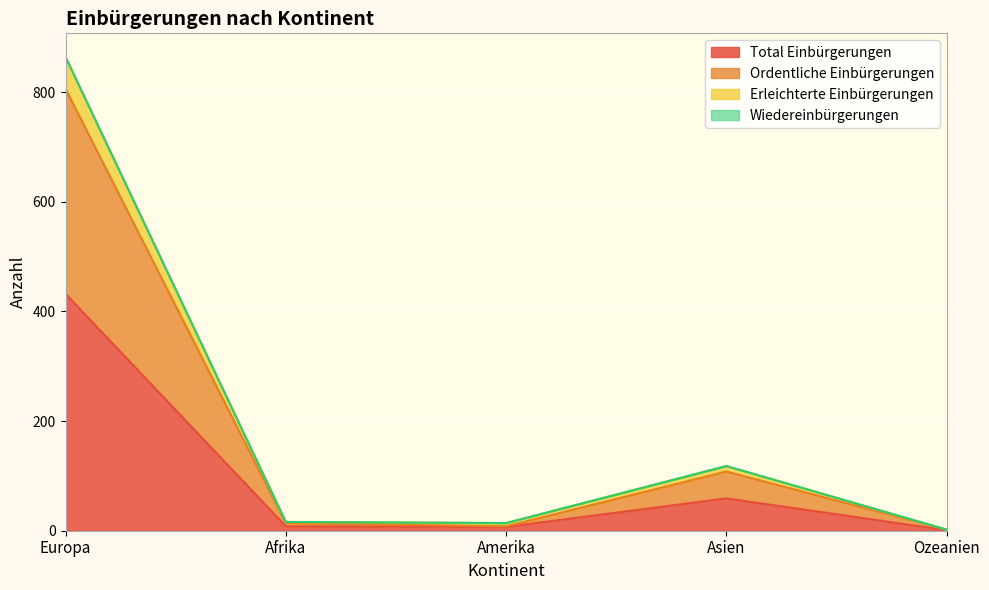

How many values in the Total Einbürgerungen series are below 8?

2